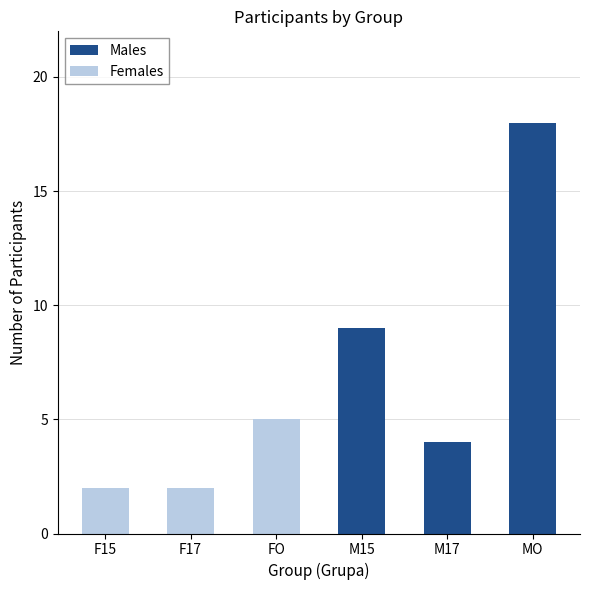

What is the total value across all series at F15?

2